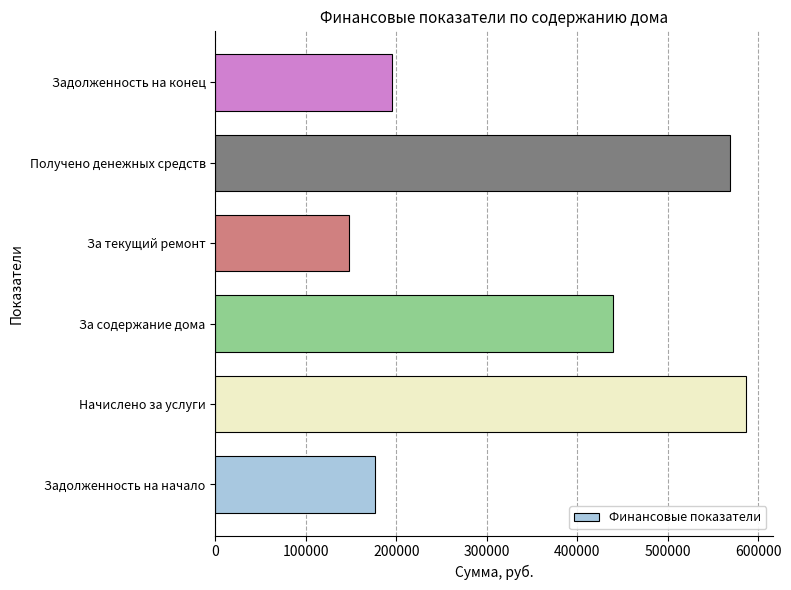

List the labels in order of value, largest first.

Начислено за услуги, Получено денежных средств, За содержание дома, Задолженность на конец, Задолженность на начало, За текущий ремонт